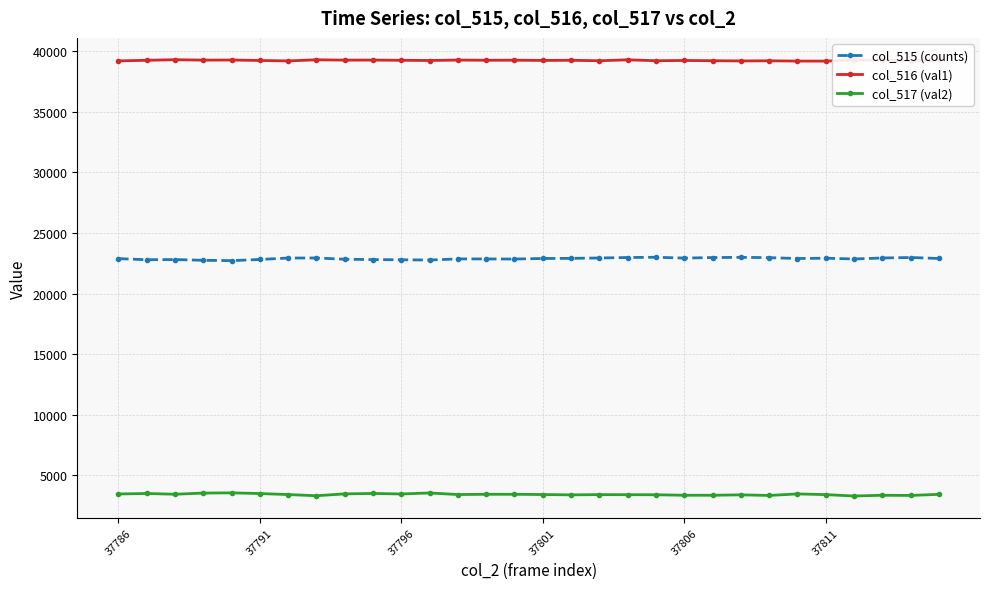

True or false: col_515 (counts) and col_517 (val2) intersect in this chart.

False